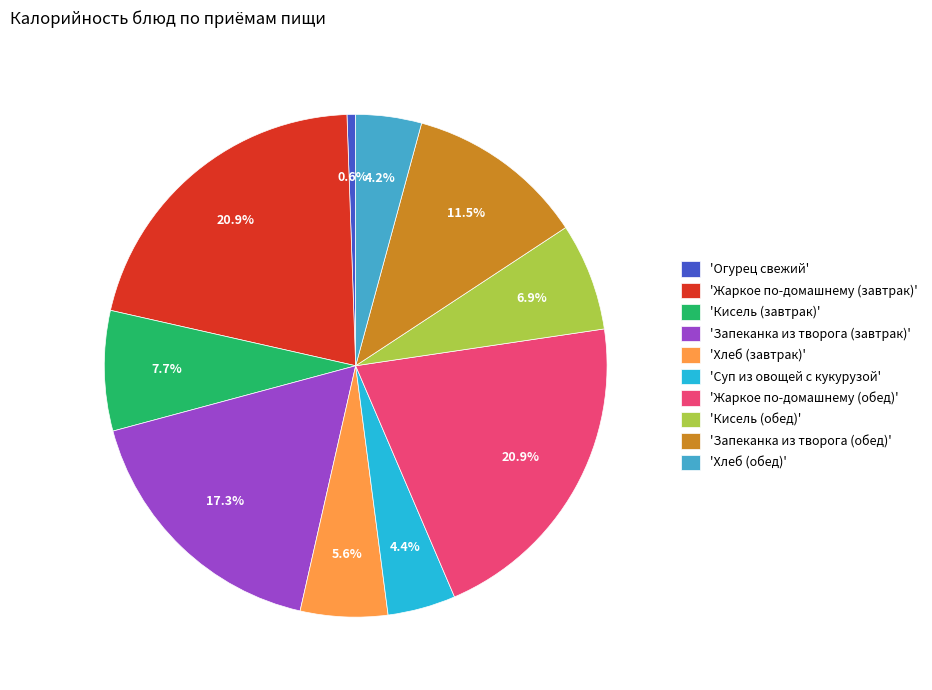

Combined, what portion of the pie is 'Хлеб (обед)' and 'Огурец свежий'?

4.8%